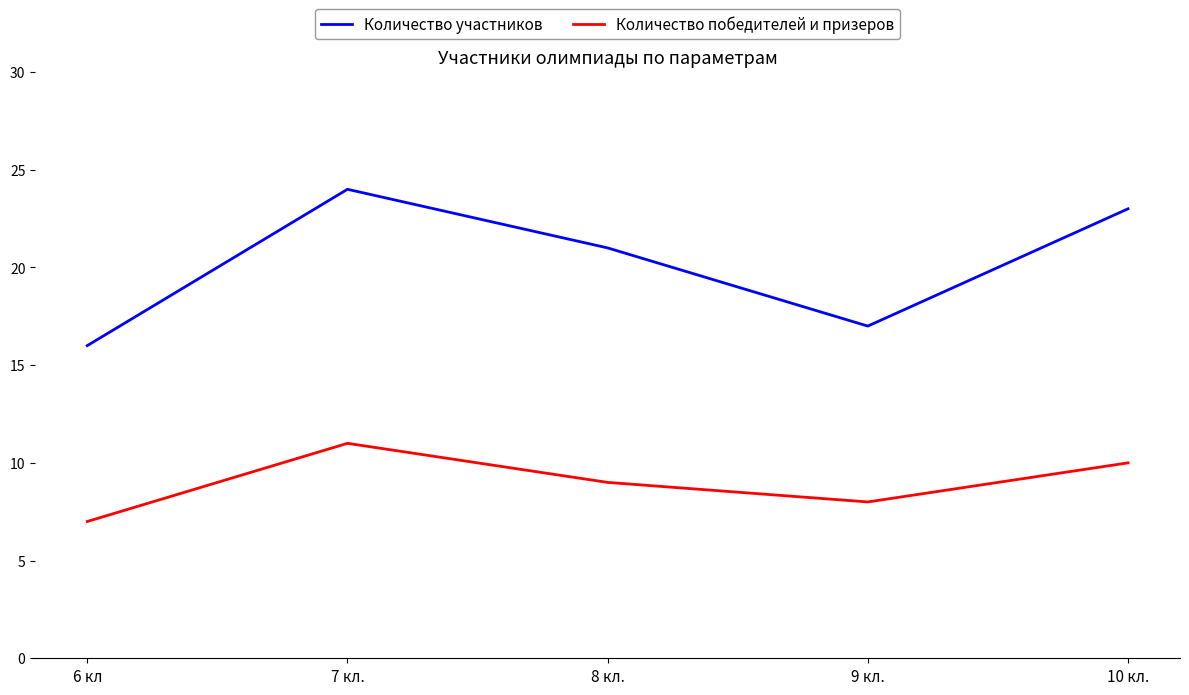

What value does the Количество участников series have at 8 кл.?

21